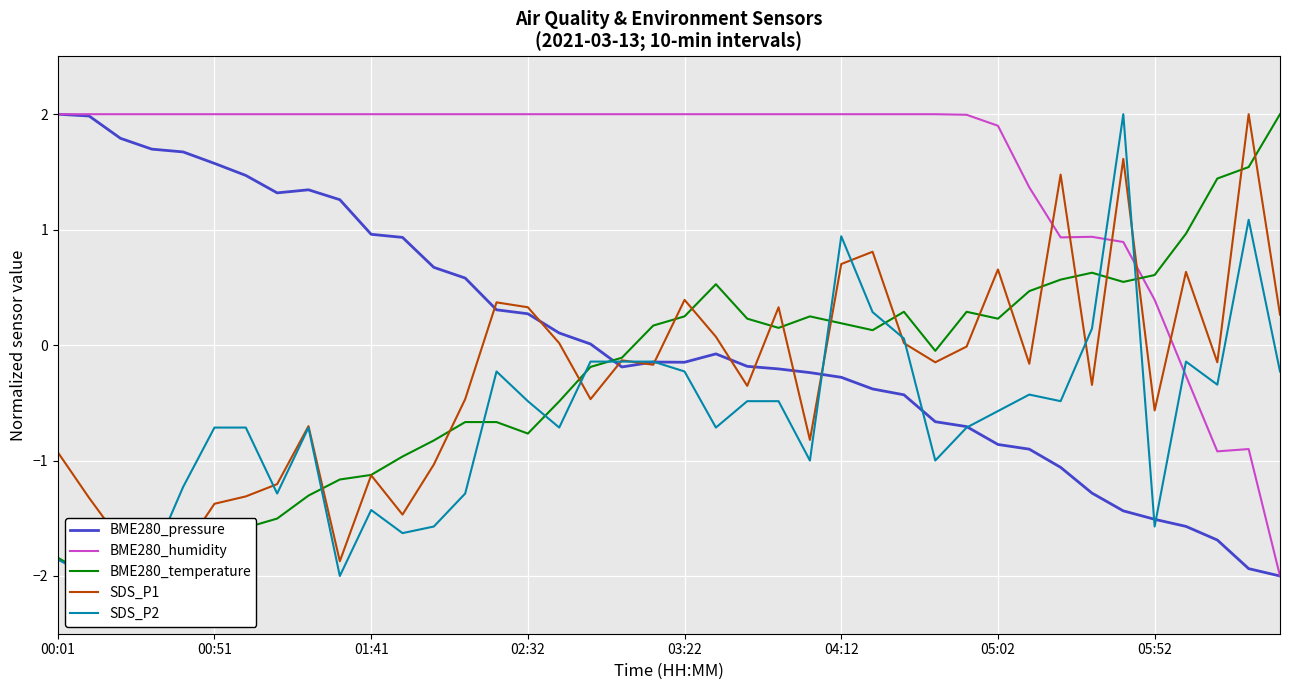

How many lines are shown in the chart?

5